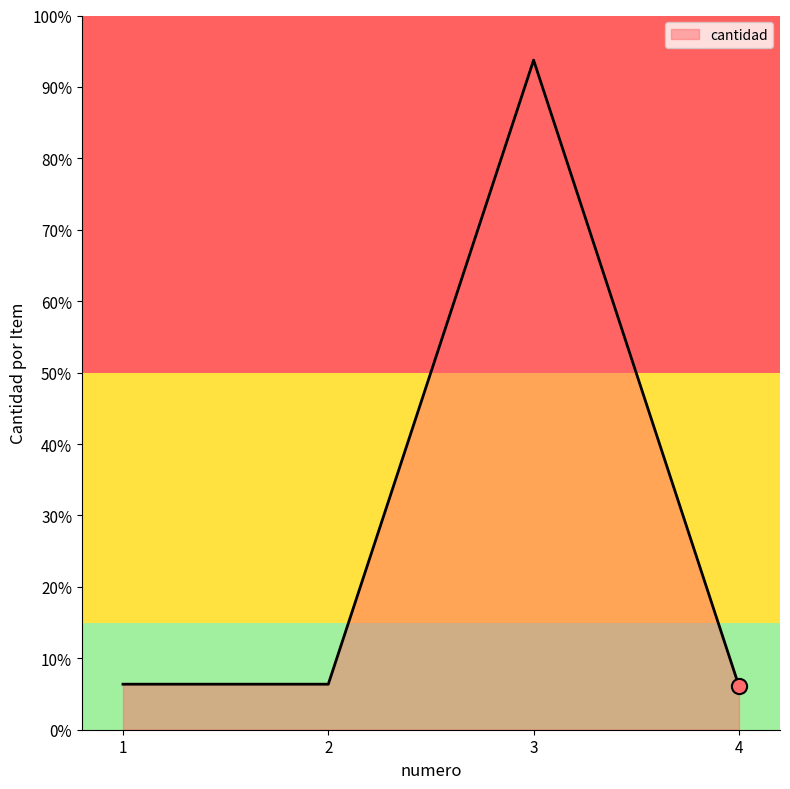

Is this an area chart (filled region under the line)?

Yes